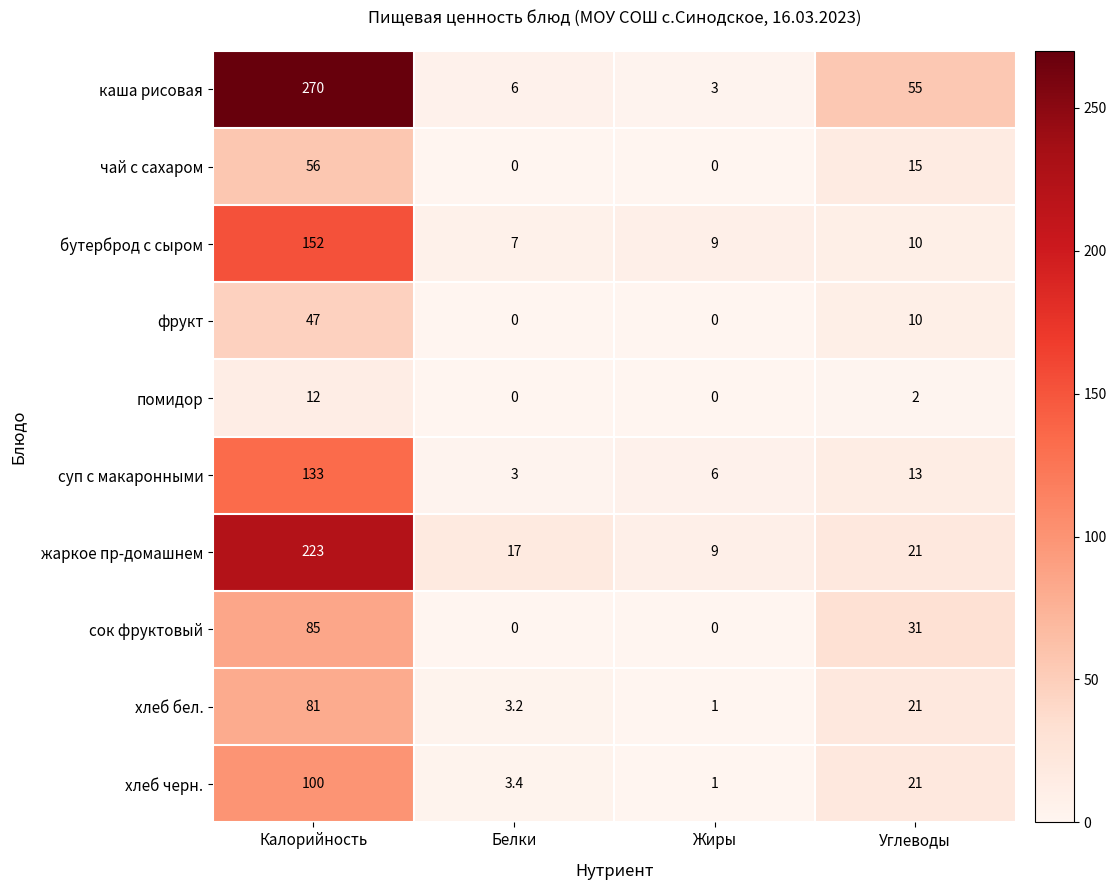

How many series are shown in this chart?

10